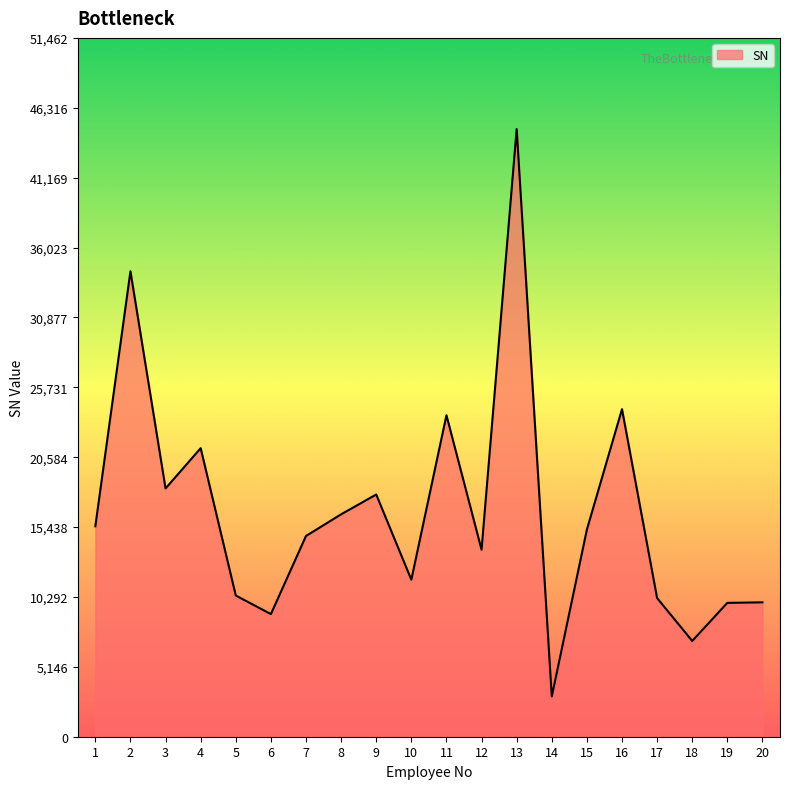

Which category has the highest value across all series?

13